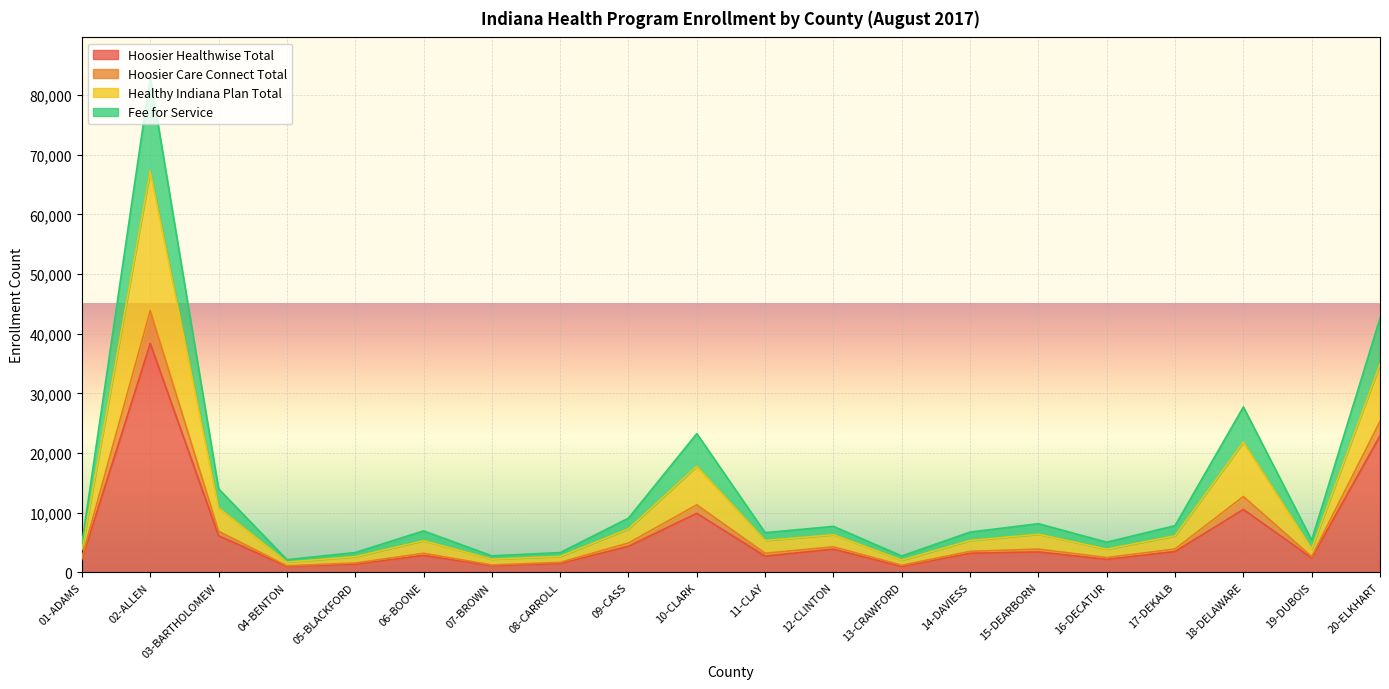

True or false: Hoosier Care Connect Total has a value of 56086 at 20-ELKHART.

False